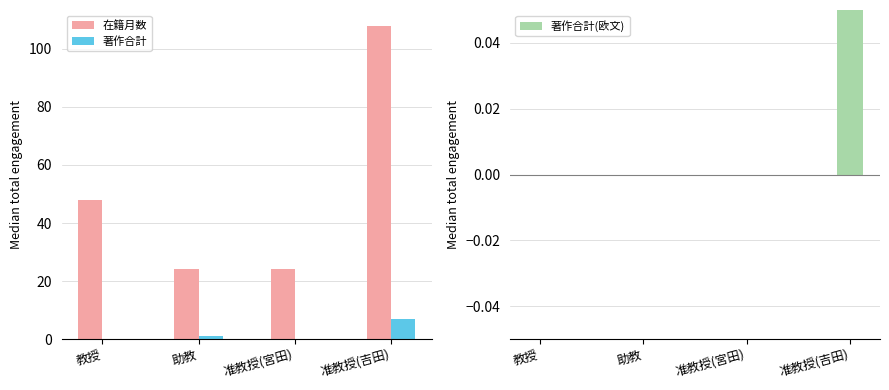

True or false: 著作合計 has a value of 12 at 准教授(吉田).

False